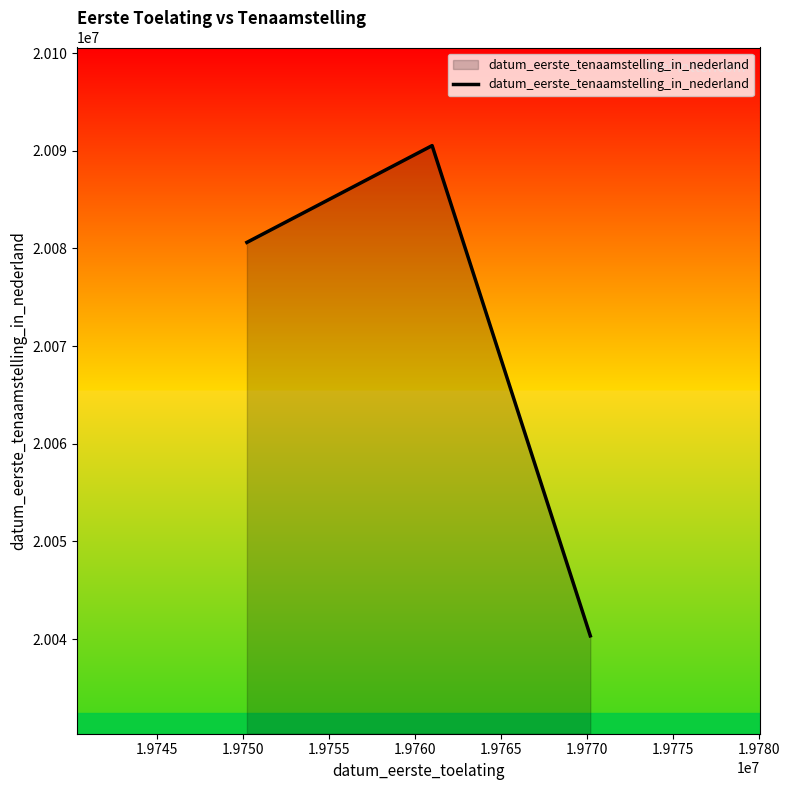

What is the greatest value displayed?

20090520